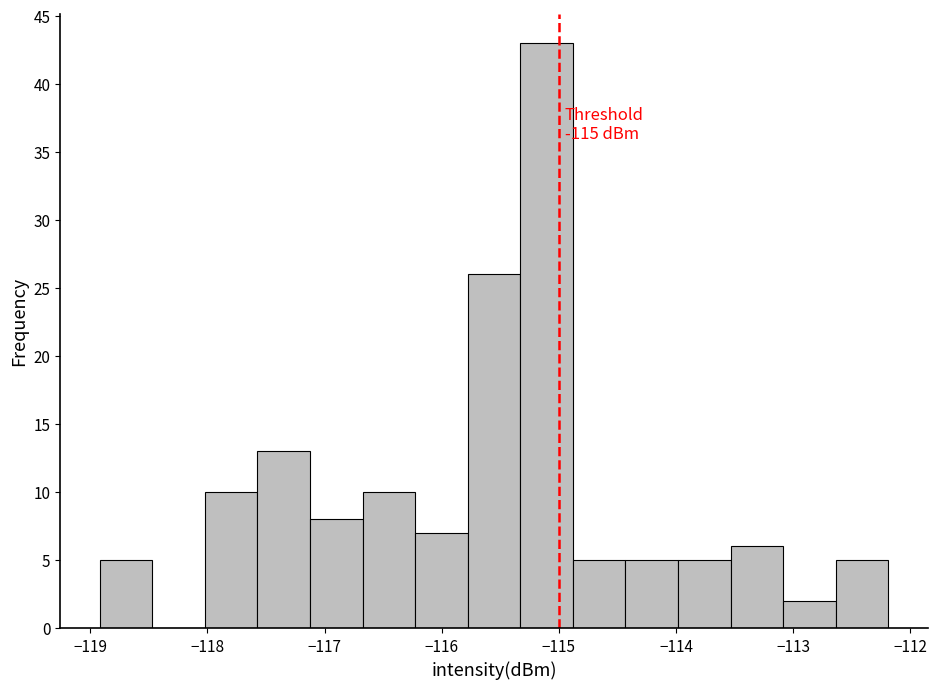

Over which range of the x-axis is the bar tallest?

-115.3 to -114.9